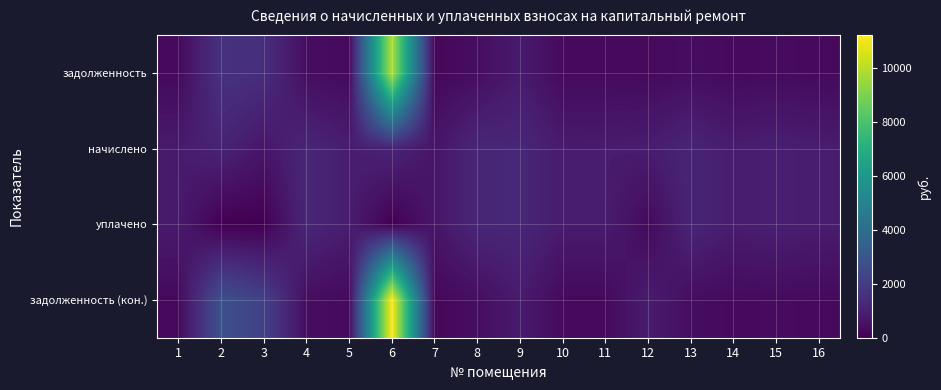

What is the difference between the highest and lowest values at 6?

11193.6